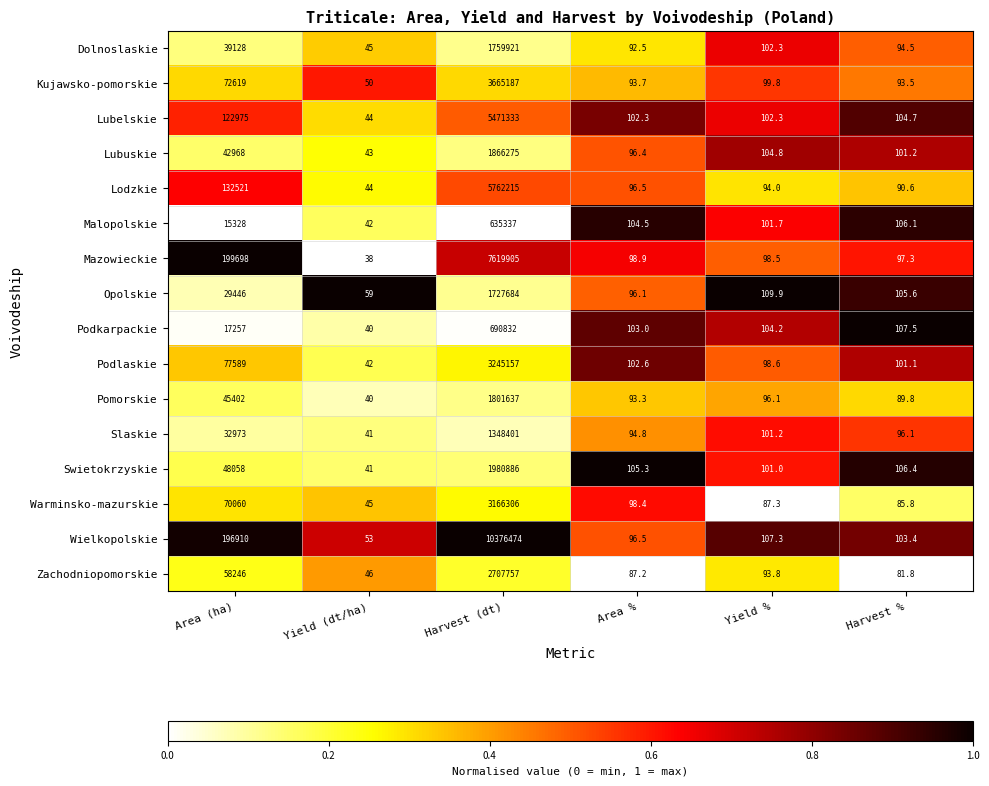

At which category is the sum across all series the highest?

Harvest (dt)